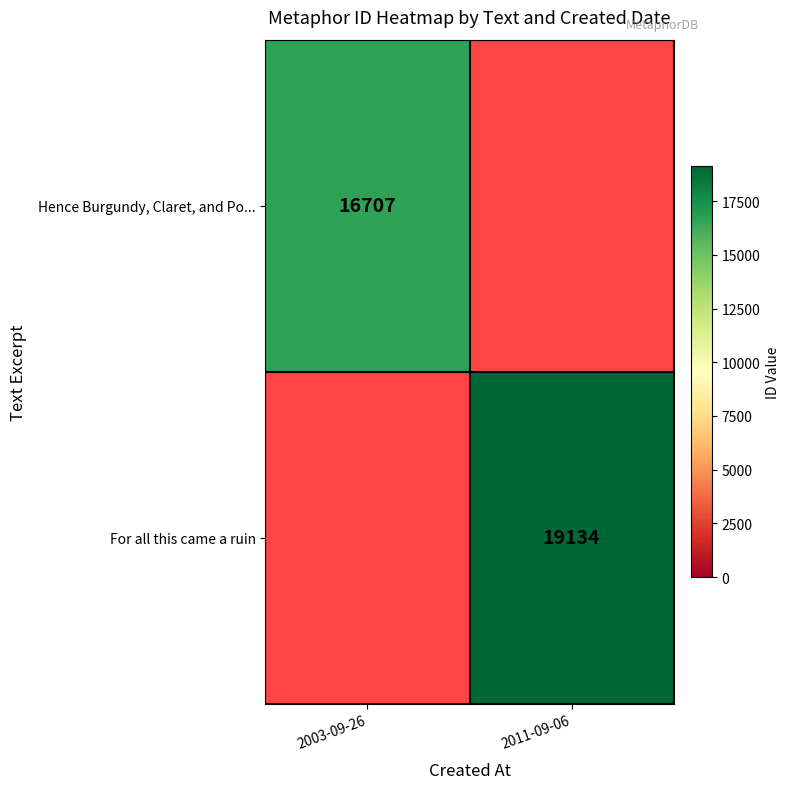

Is the value of For all this came a ruin at 2011-09-06 greater than the value of Hence Burgundy, Claret, and Po... at 2003-09-26?

Yes